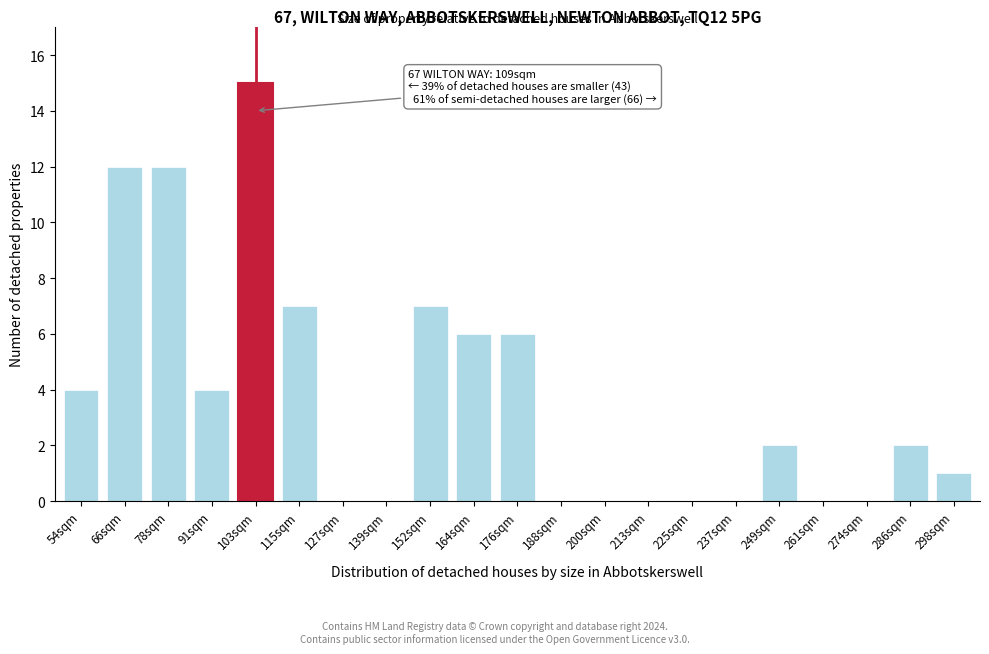

Reading right to left, transcribe all the data shown in this chart.

298sqm=1	286sqm=2	274sqm=0	261sqm=0	249sqm=2	237sqm=0	225sqm=0	213sqm=0	200sqm=0	188sqm=0	176sqm=6	164sqm=6	152sqm=7	139sqm=0	127sqm=0	115sqm=7	103sqm=15	91sqm=4	78sqm=12	66sqm=12	54sqm=4